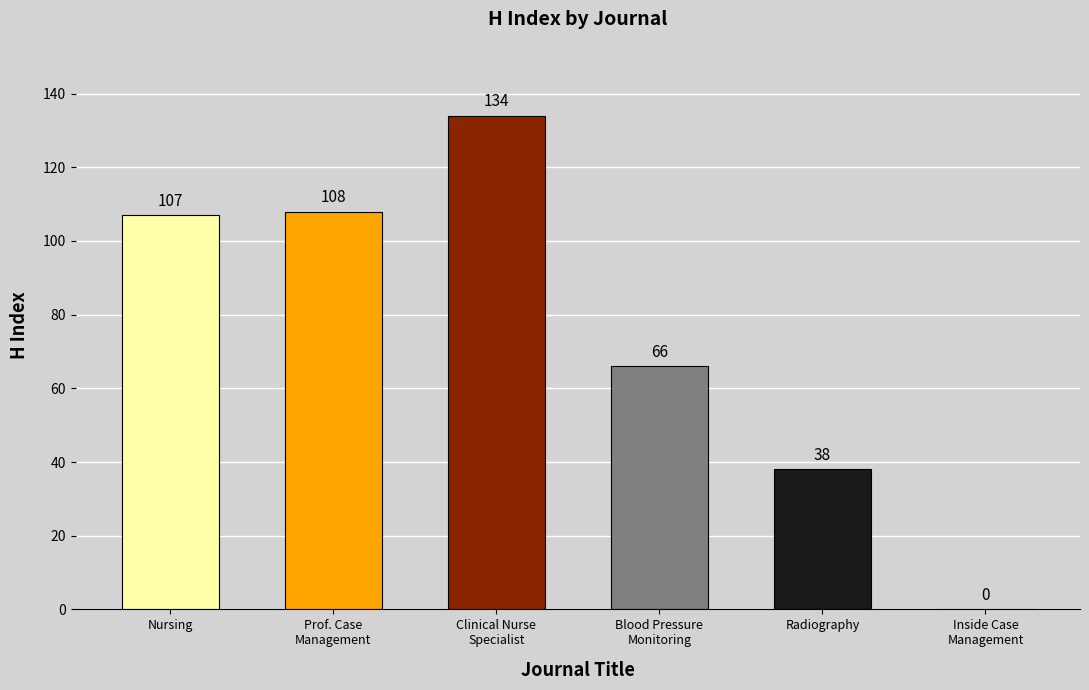

What is the label of the 3rd bar from the left?

Clinical Nurse Specialist